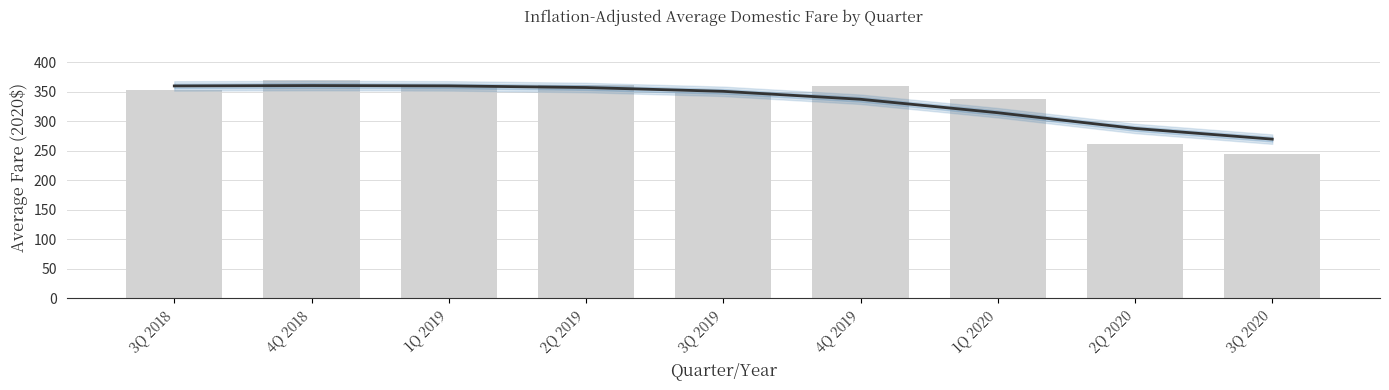

List the series in order of their peak value, lowest first.

Trend, Average Fare (2020$)